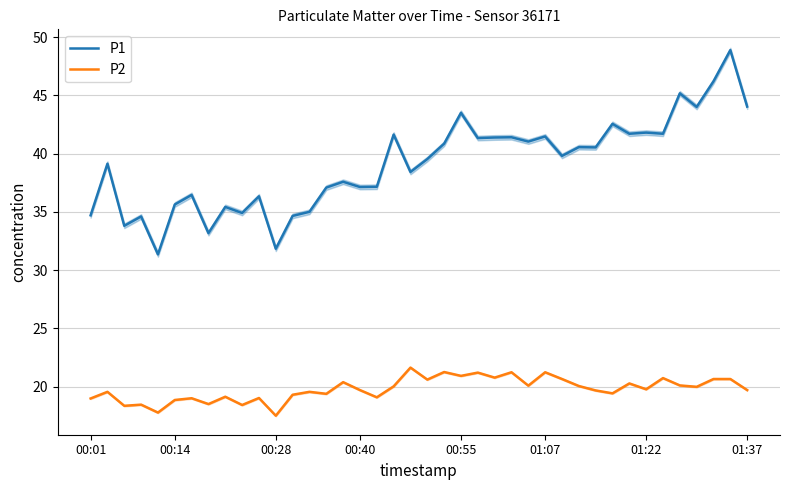

The value of P1 at 00:55 is 28.5. True or false?

False